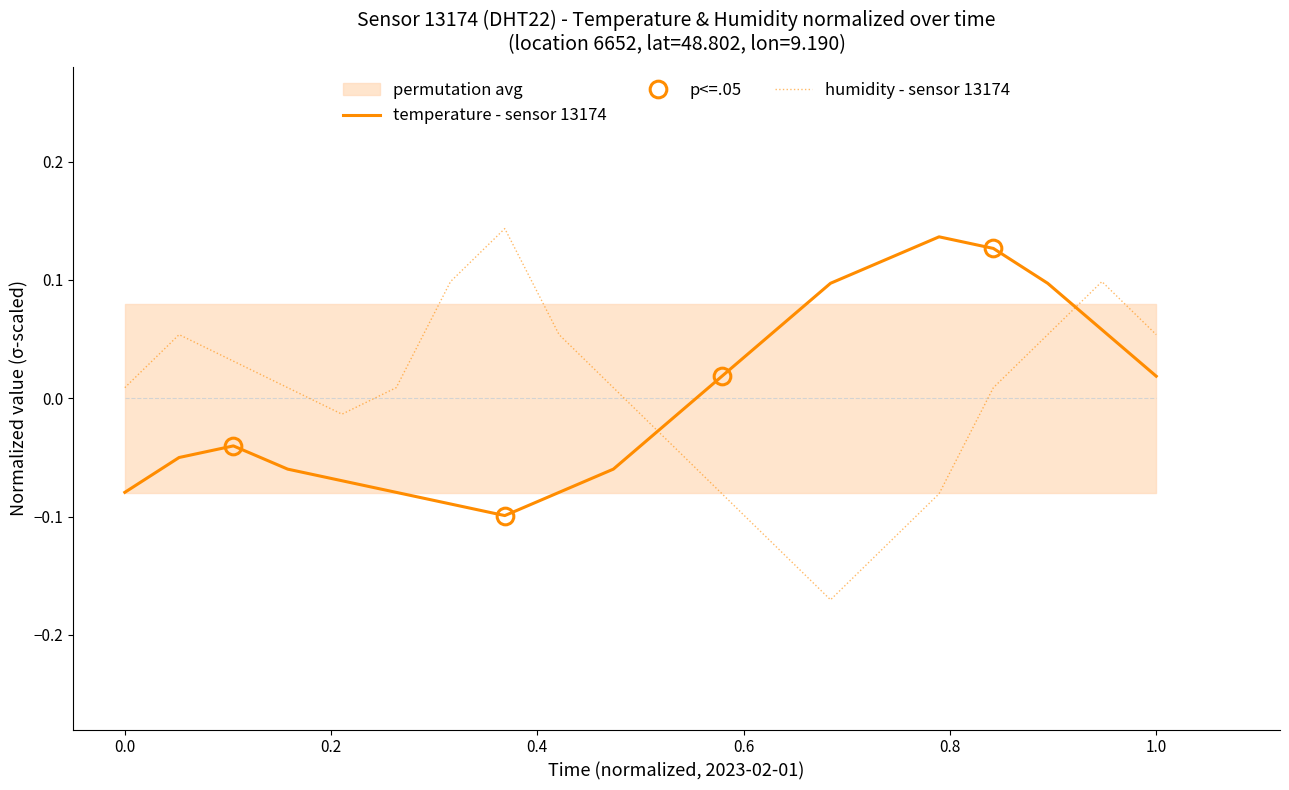

True or false: humidity has a value of 0.1 at 08:00.

True